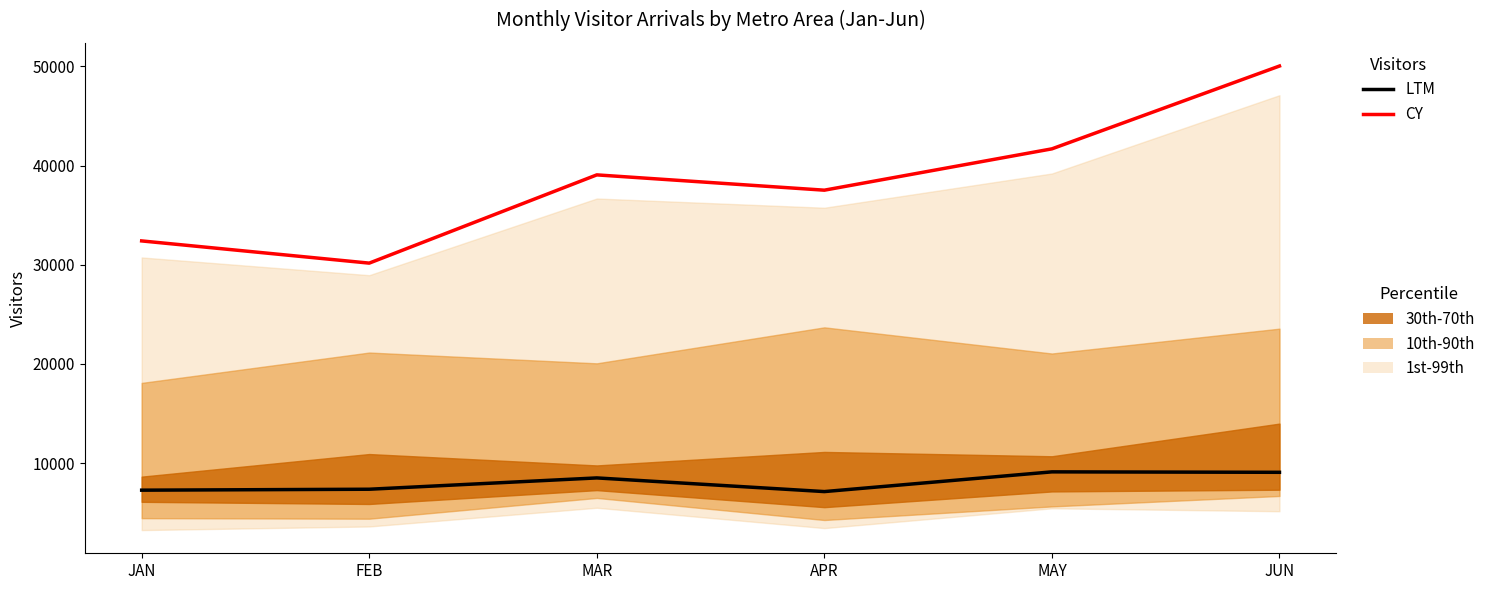

Where does the LTM series first go above 8509?

MAR